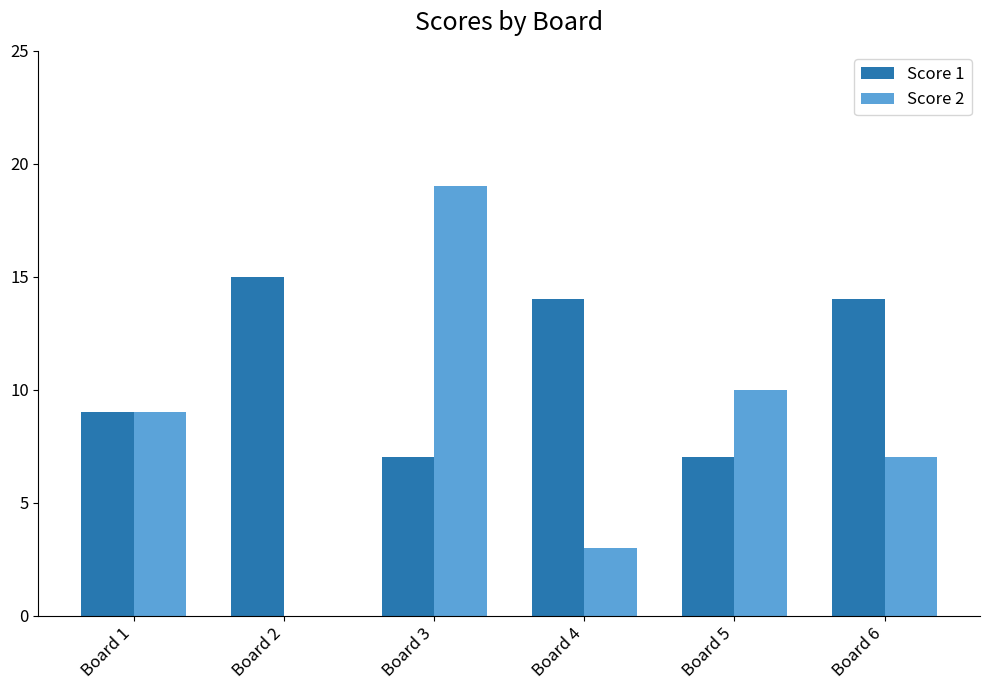

At which label is Score 1 closest to 11?

Board 1